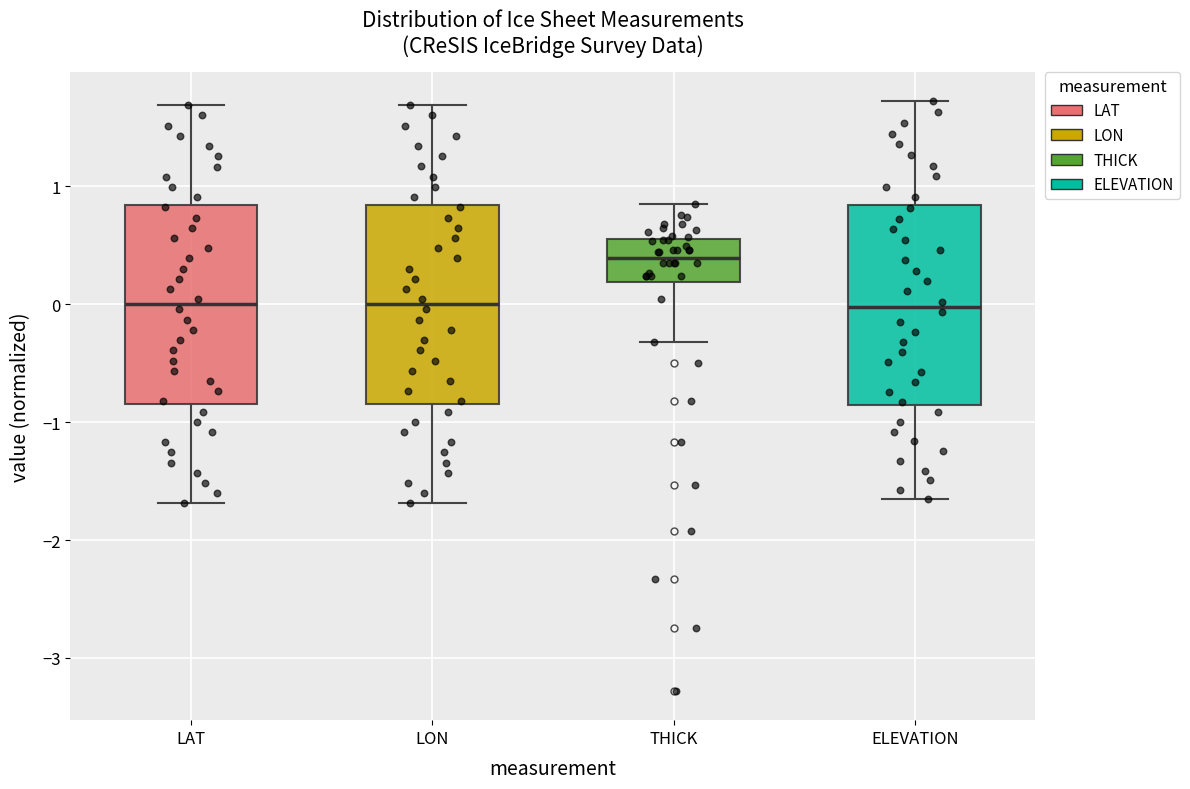

Reading left to right, transcribe this box plot: for each box, give where its median line is, the range the box spans, and where its two whiskers end, as read against the y-axis. The values are not printed on the chart, so give them approximately, as read against the axis.

LAT: median 0.0, box -0.8 to 0.8, whiskers -1.7 to 1.7
LON: median 0.0, box -0.8 to 0.8, whiskers -1.7 to 1.7
THICK: median 0.4, box 0.2 to 0.6, whiskers -0.3 to 0.9
ELEVATION: median 0.0, box -0.8 to 0.8, whiskers -1.7 to 1.7